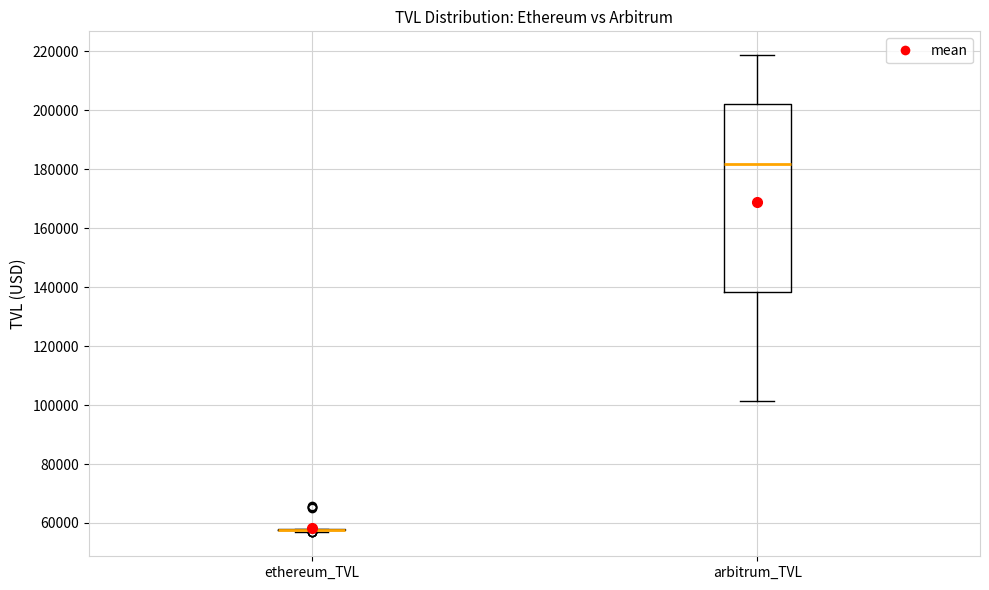

Comparing the boxes themselves (not the whiskers), which one is the tallest?

arbitrum_TVL